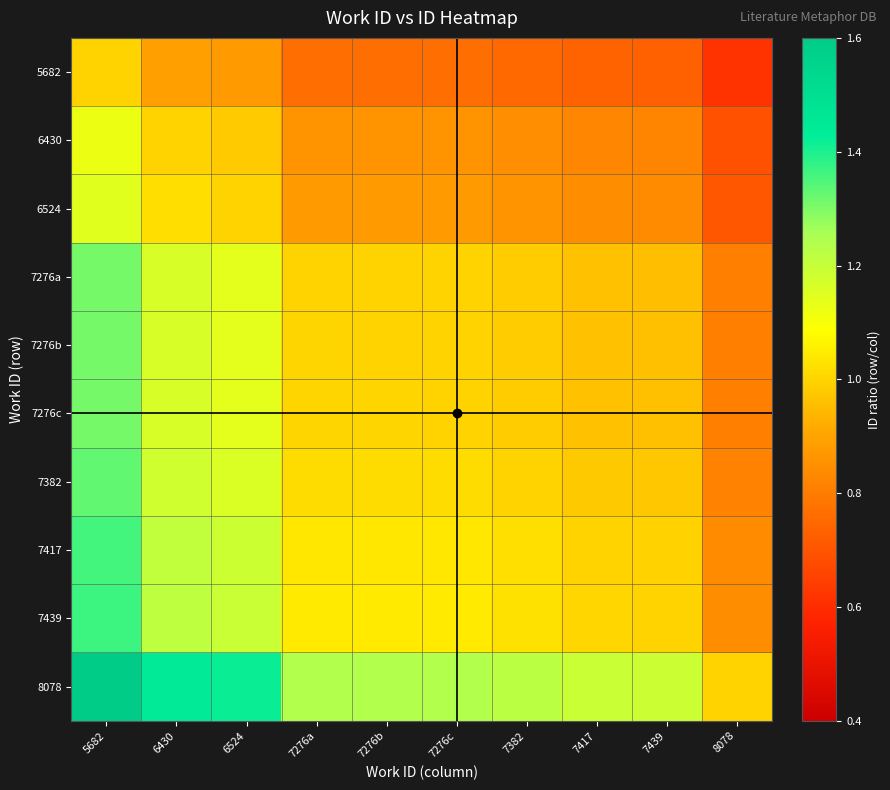

Reading right to left, extract all data points from this chart.

5682: 8078=0.6	7439=0.7	7417=0.7	7382=0.8	7276c=0.8	7276b=0.8	7276a=0.8	6524=0.9	6430=0.9	5682=1.0
6430: 8078=0.7	7439=0.8	7417=0.8	7382=0.8	7276c=0.9	7276b=0.9	7276a=0.9	6524=1.0	6430=1.0	5682=1.1
6524: 8078=0.7	7439=0.8	7417=0.8	7382=0.9	7276c=0.9	7276b=0.9	7276a=0.9	6524=1.0	6430=1.0	5682=1.1
7276a: 8078=0.8	7439=1.0	7417=1.0	7382=1.0	7276c=1.0	7276b=1.0	7276a=1.0	6524=1.1	6430=1.2	5682=1.3
7276b: 8078=0.8	7439=1.0	7417=1.0	7382=1.0	7276c=1.0	7276b=1.0	7276a=1.0	6524=1.1	6430=1.2	5682=1.3
7276c: 8078=0.8	7439=1.0	7417=1.0	7382=1.0	7276c=1.0	7276b=1.0	7276a=1.0	6524=1.1	6430=1.2	5682=1.3
7382: 8078=0.8	7439=1.0	7417=1.0	7382=1.0	7276c=1.0	7276b=1.0	7276a=1.0	6524=1.2	6430=1.2	5682=1.3
7417: 8078=0.8	7439=1.0	7417=1.0	7382=1.0	7276c=1.0	7276b=1.0	7276a=1.0	6524=1.2	6430=1.2	5682=1.4
7439: 8078=0.8	7439=1.0	7417=1.0	7382=1.0	7276c=1.0	7276b=1.0	7276a=1.0	6524=1.2	6430=1.2	5682=1.4
8078: 8078=1.0	7439=1.2	7417=1.2	7382=1.2	7276c=1.2	7276b=1.2	7276a=1.2	6524=1.4	6430=1.4	5682=1.6